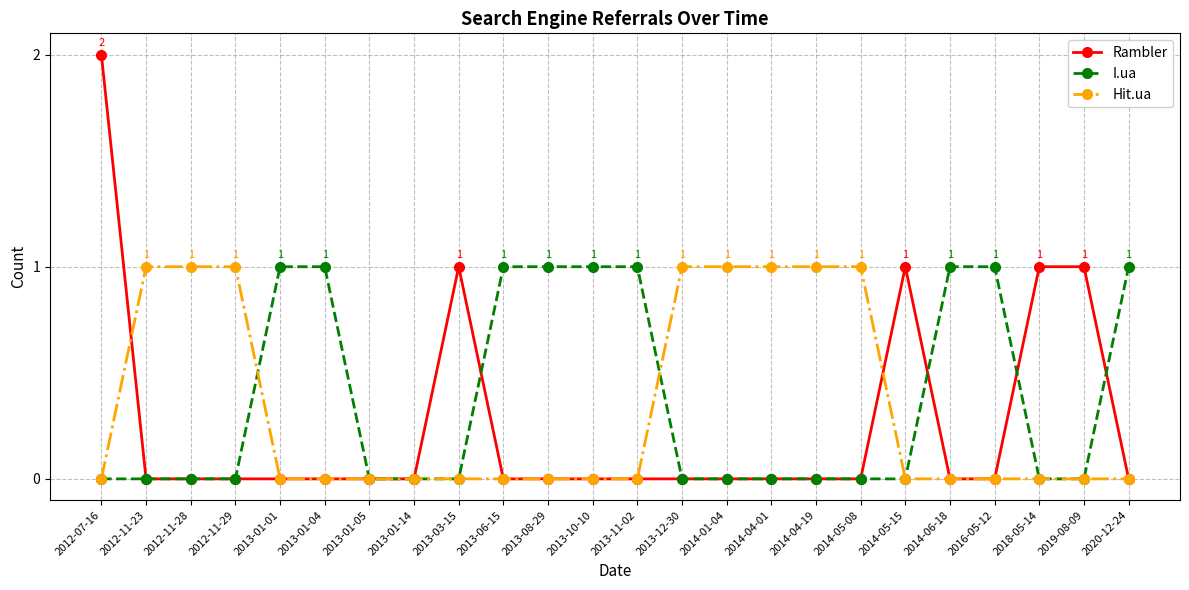

Reading right to left, extract all data points from this chart.

Rambler: 2020-12-24=0	2019-08-09=1	2018-05-14=1	2016-05-12=0	2014-06-18=0	2014-05-15=1	2014-05-08=0	2014-04-19=0	2014-04-01=0	2014-01-04=0	2013-12-30=0	2013-11-02=0	2013-10-10=0	2013-08-29=0	2013-06-15=0	2013-03-15=1	2013-01-14=0	2013-01-05=0	2013-01-04=0	2013-01-01=0	2012-11-29=0	2012-11-28=0	2012-11-23=0	2012-07-16=2
I.ua: 2020-12-24=1	2019-08-09=0	2018-05-14=0	2016-05-12=1	2014-06-18=1	2014-05-15=0	2014-05-08=0	2014-04-19=0	2014-04-01=0	2014-01-04=0	2013-12-30=0	2013-11-02=1	2013-10-10=1	2013-08-29=1	2013-06-15=1	2013-03-15=0	2013-01-14=0	2013-01-05=0	2013-01-04=1	2013-01-01=1	2012-11-29=0	2012-11-28=0	2012-11-23=0	2012-07-16=0
Hit.ua: 2020-12-24=0	2019-08-09=0	2018-05-14=0	2016-05-12=0	2014-06-18=0	2014-05-15=0	2014-05-08=1	2014-04-19=1	2014-04-01=1	2014-01-04=1	2013-12-30=1	2013-11-02=0	2013-10-10=0	2013-08-29=0	2013-06-15=0	2013-03-15=0	2013-01-14=0	2013-01-05=0	2013-01-04=0	2013-01-01=0	2012-11-29=1	2012-11-28=1	2012-11-23=1	2012-07-16=0